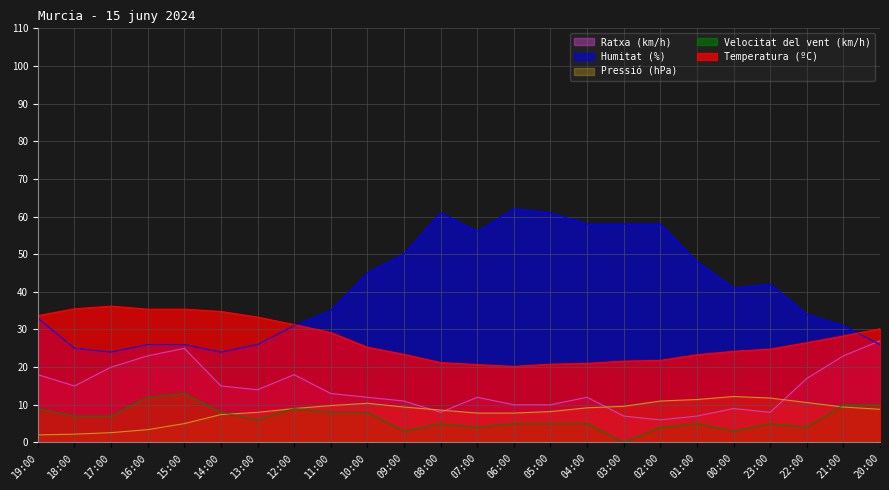

What is the difference between the second highest and minimum values in the Velocitat del vent (km/h) series?

12.0